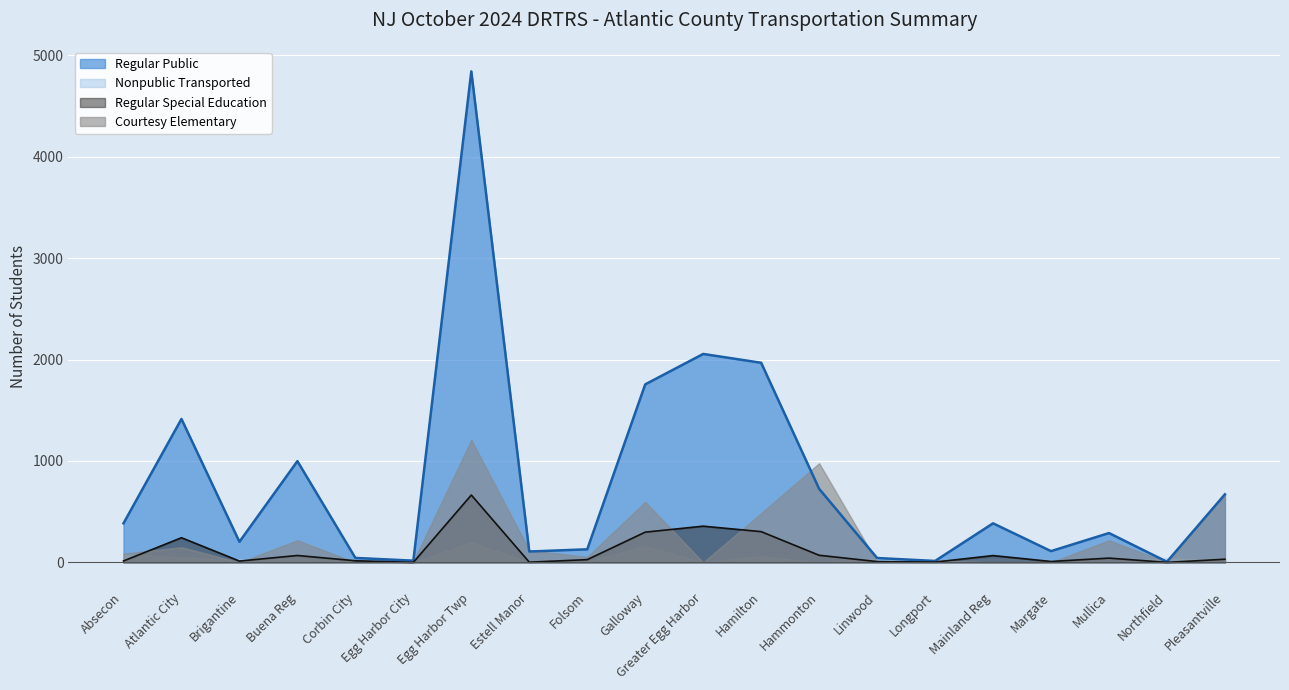

What is the difference between the maximum and second lowest values in the Regular Special Education series?

664